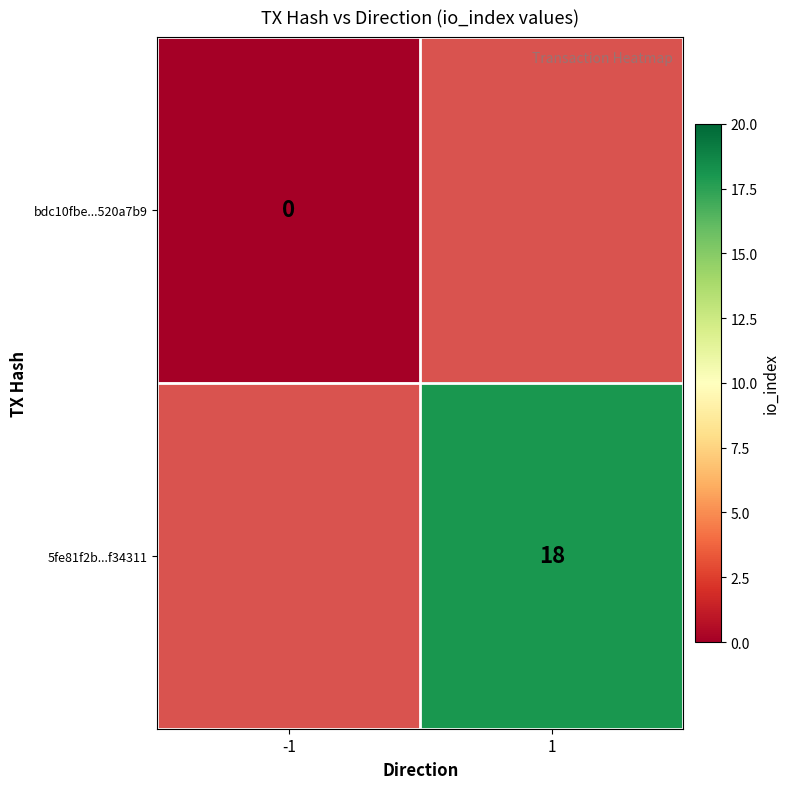

The 5fe81f2b...f34311 series shows 29 at 1. True or false?

False